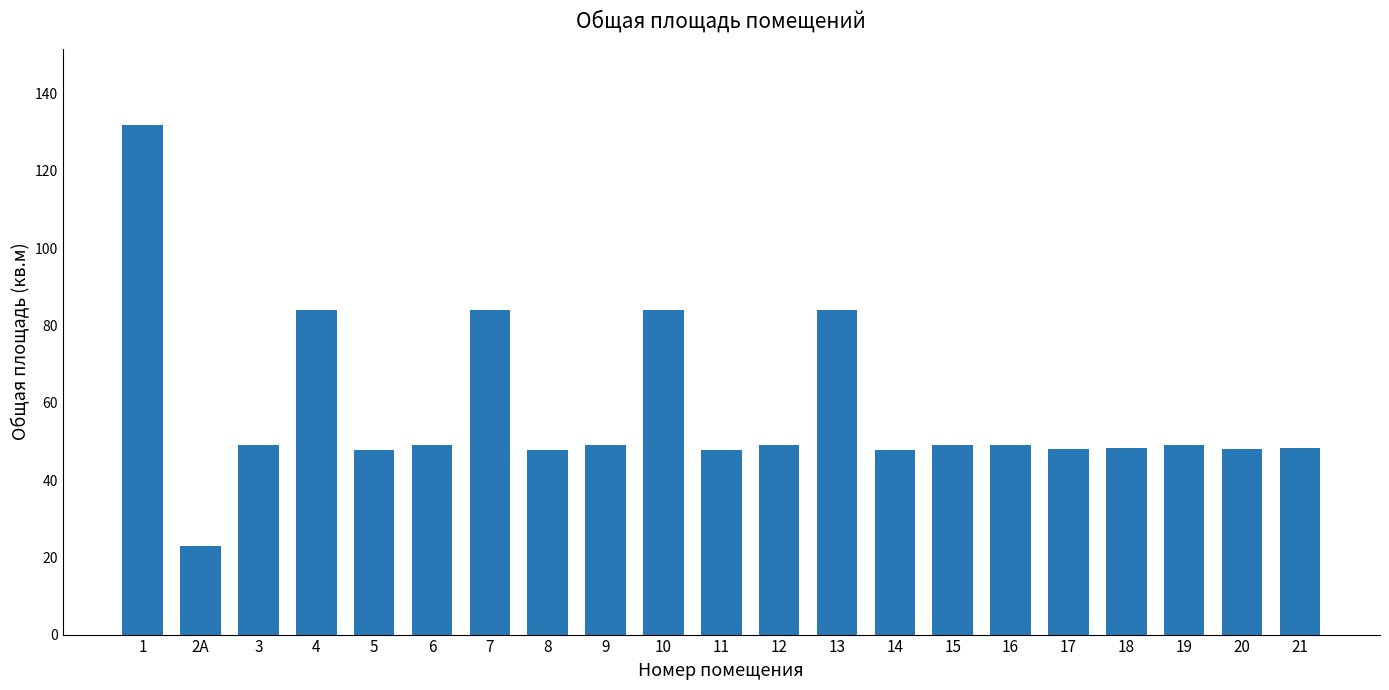

The value at 15 is 49.2. True or false?

True